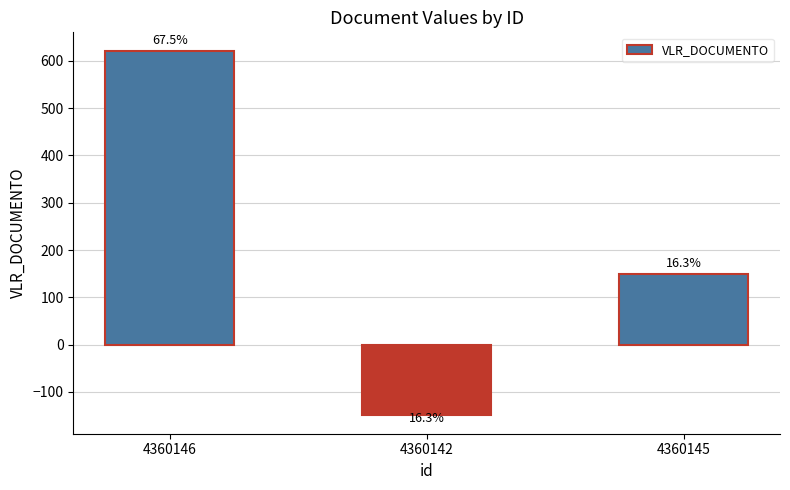

At which label is the value closest to 235?

4360145